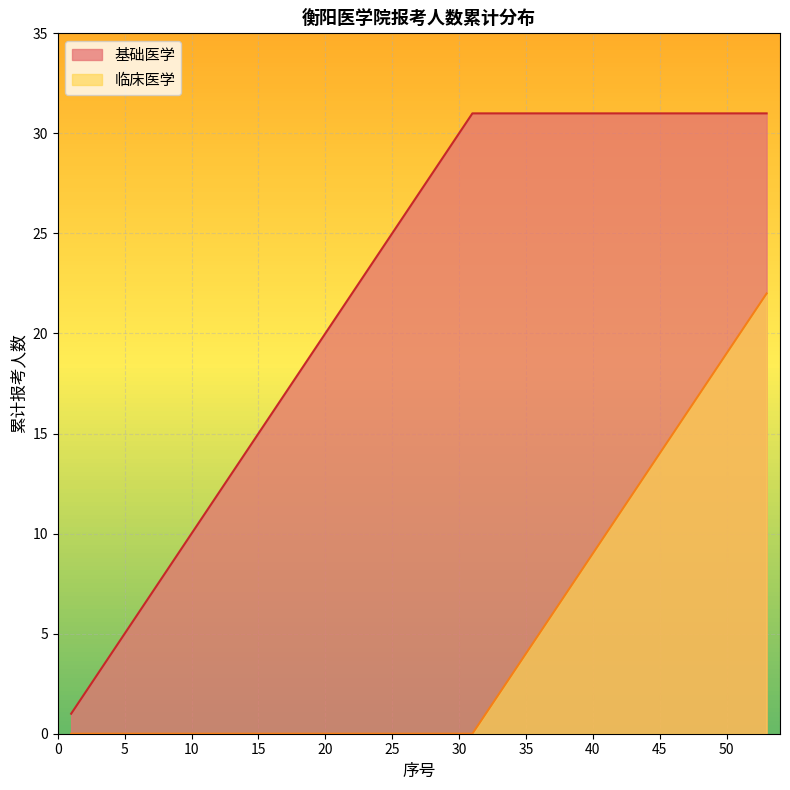

The value of 临床医学 at 5 is 0. True or false?

True